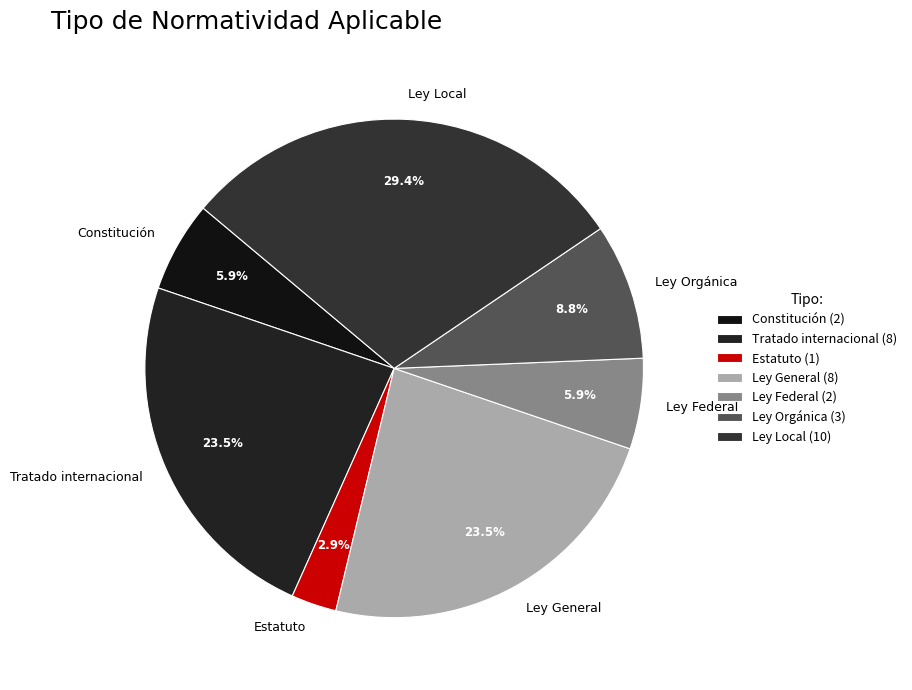

To the nearest percent, what is the average slice percentage?

14%